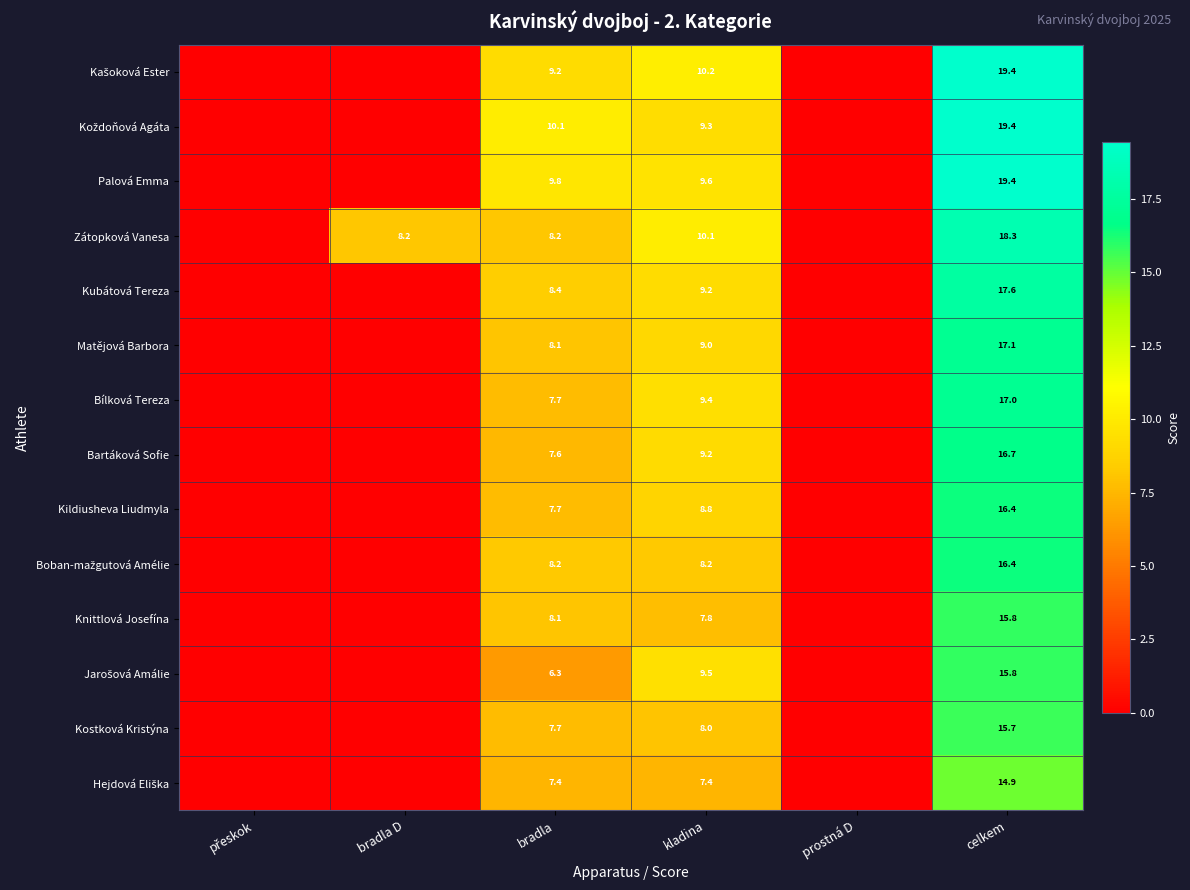

The value of Bílková Tereza at celkem is 17.0. True or false?

True